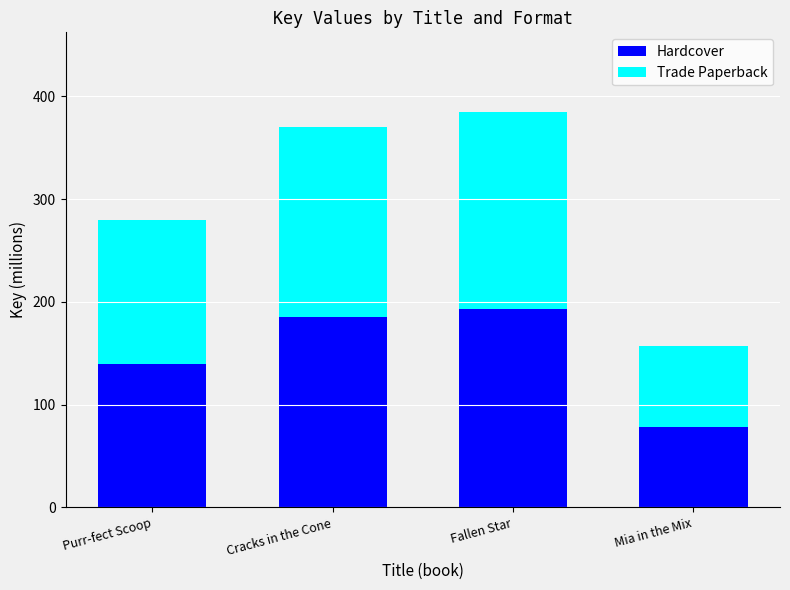

What is the difference between the Hardcover values at Mia in the Mix and Purr-fect Scoop?

61.3